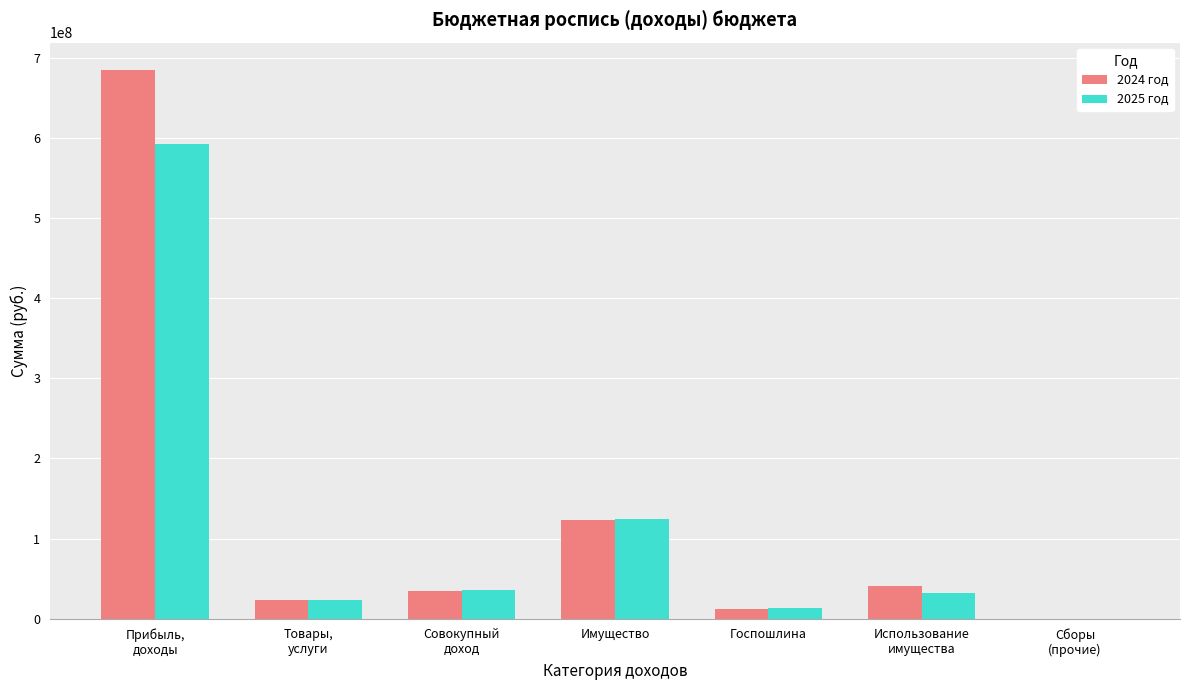

What is the spread (max minus min) of values at Использование
имущества?

8827000